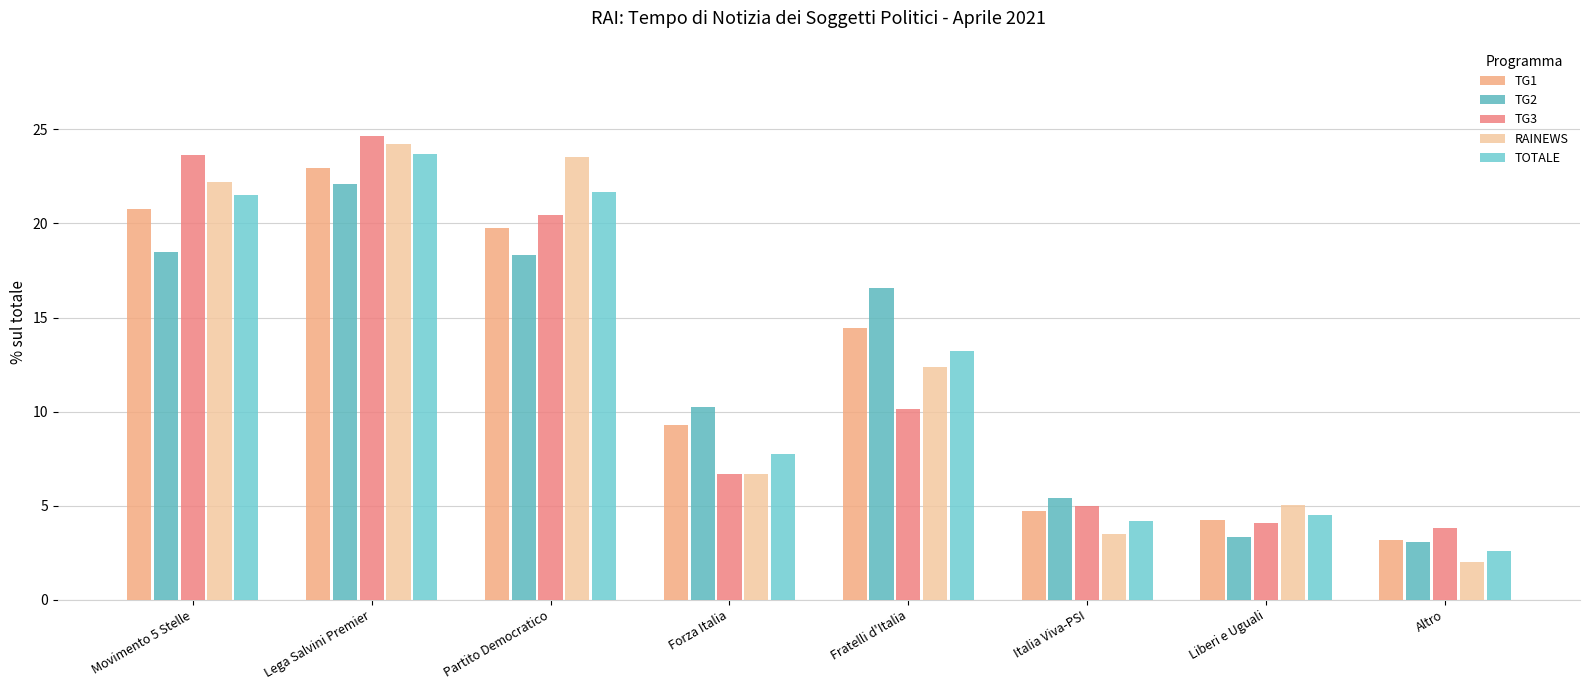

Is it true that TG3 equals 3.6 at Forza Italia?

False